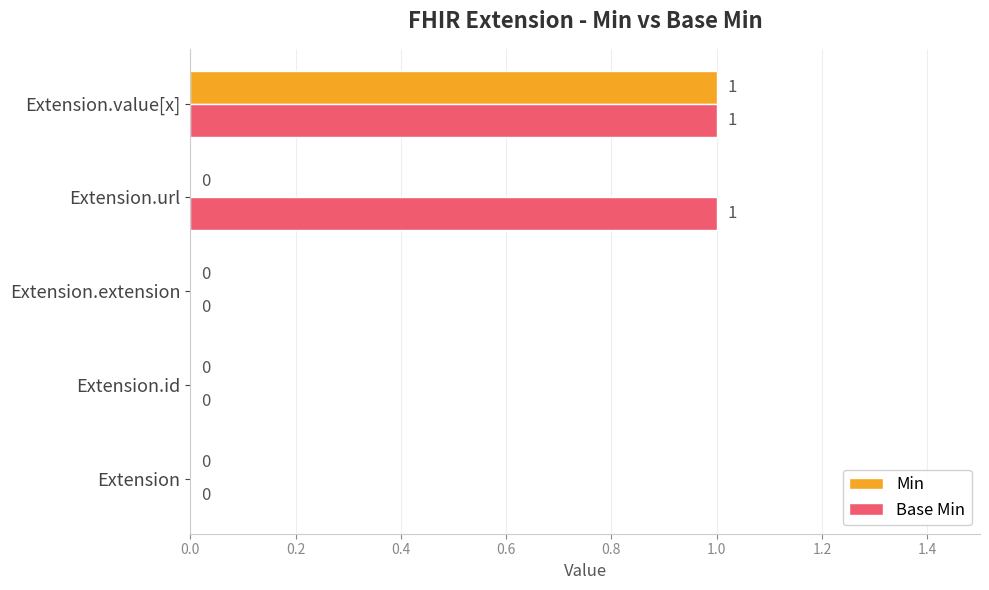

The Base Min series shows 0 at Extension.url. True or false?

False